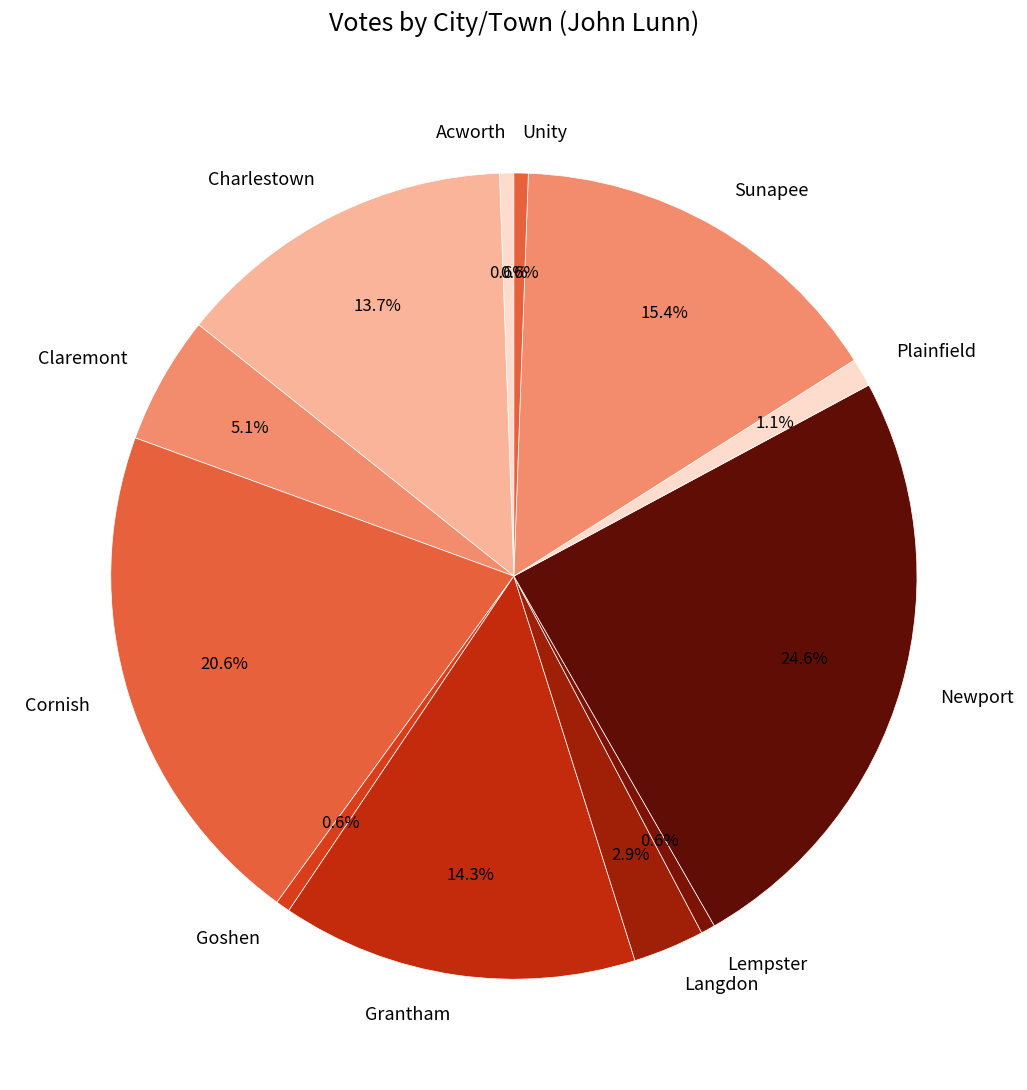

Is Sunapee the majority of the pie?

No